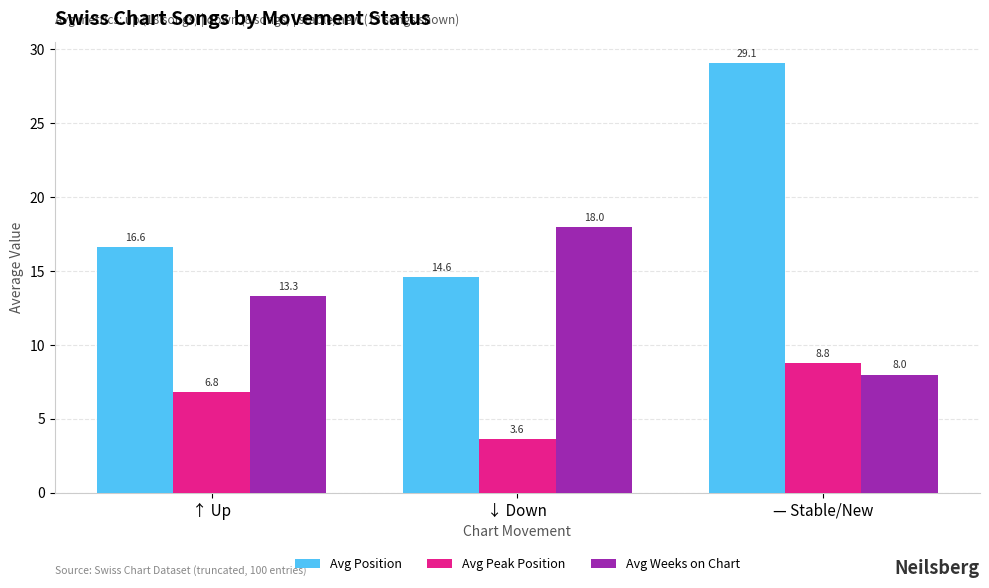

Which series has the widest spread of values?

Avg Position